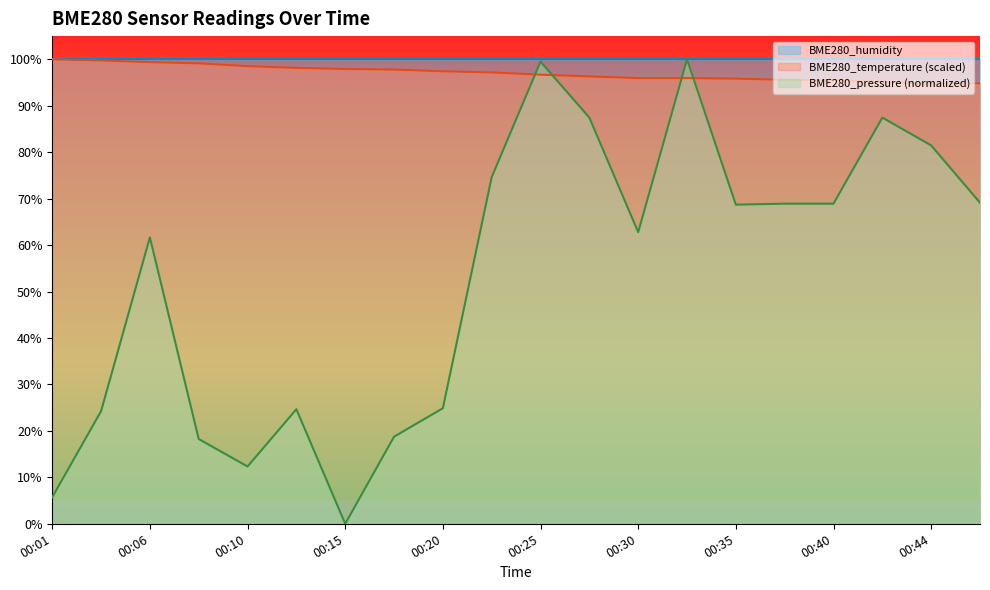

True or false: BME280_pressure has a value of 69.3 at 00:15.

False